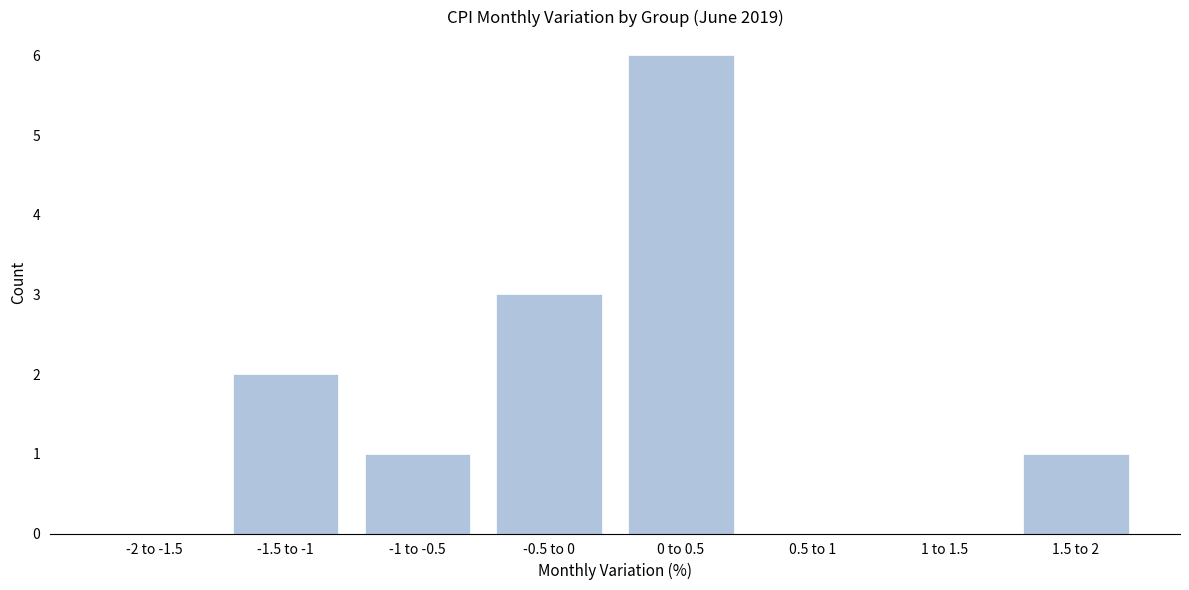

Reading left to right, transcribe all the data shown in this chart.

-2 to -1.5=0	-1.5 to -1=2	-1 to -0.5=1	-0.5 to 0=3	0 to 0.5=6	0.5 to 1=0	1 to 1.5=0	1.5 to 2=1